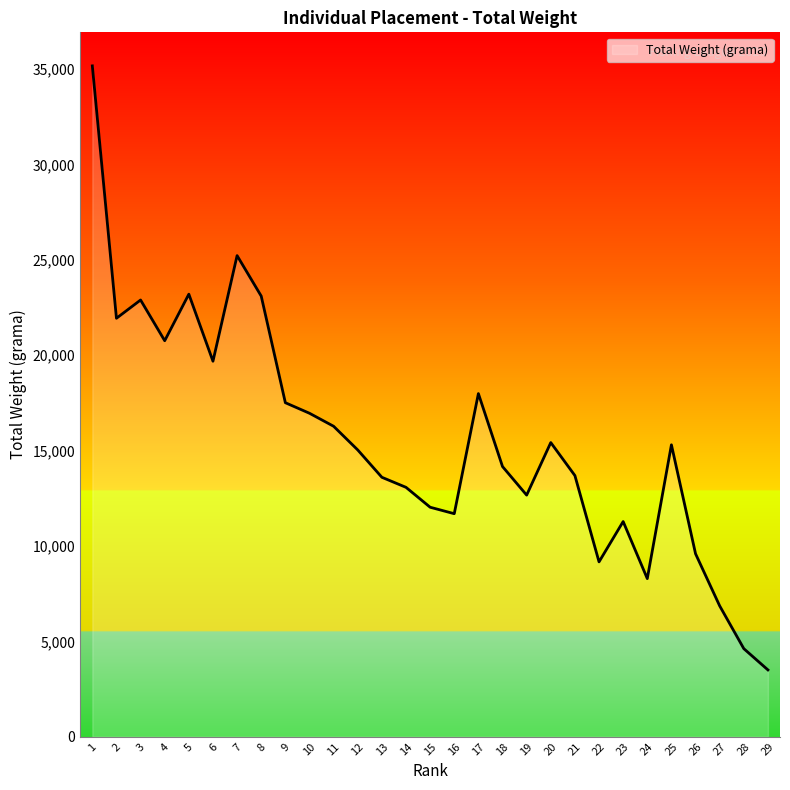

Does the chart display data point markers on the line(s)?

No